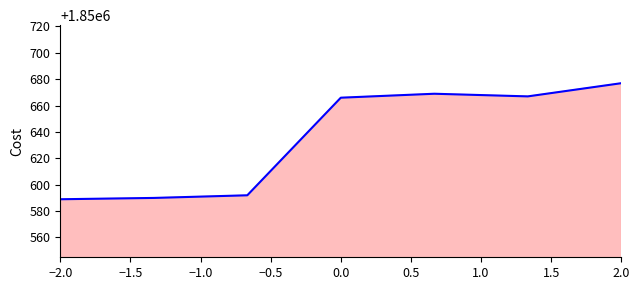

How many series are shown in this chart?

1